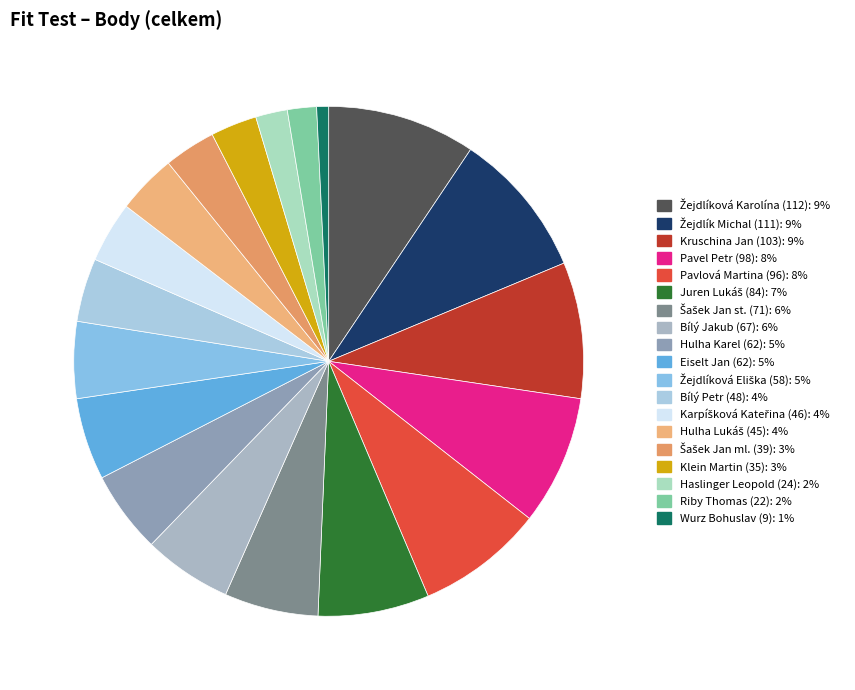

Is there any slice that represents more than half of the pie?

No